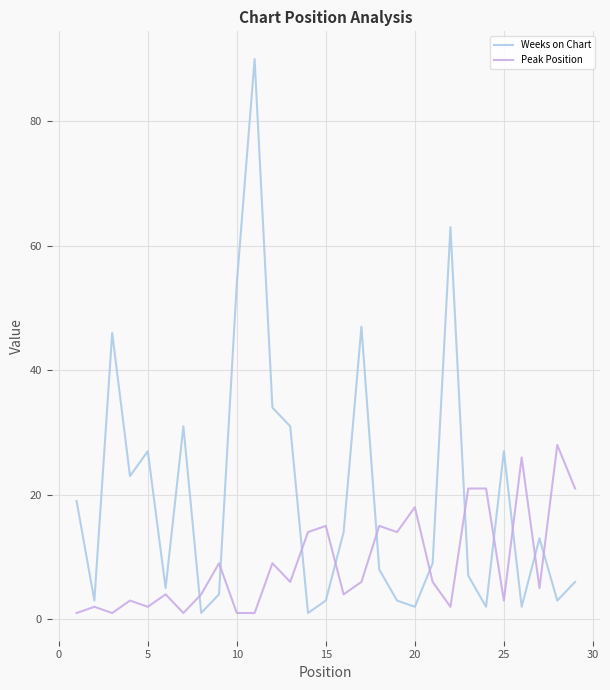

What is the greatest value displayed?

90